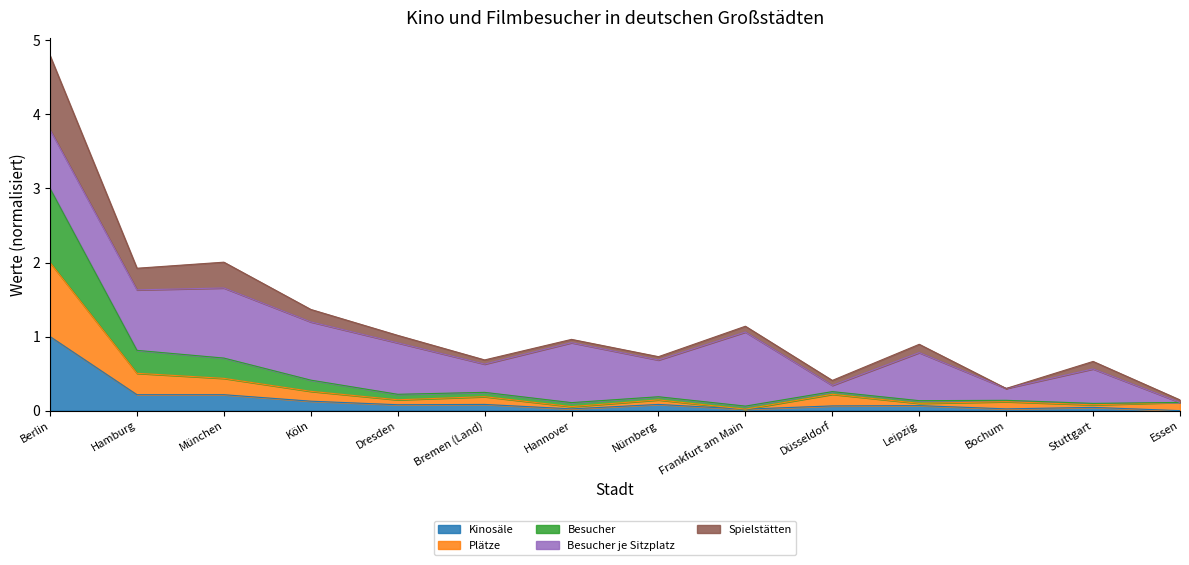

At which category is the sum across all series the highest?

Berlin